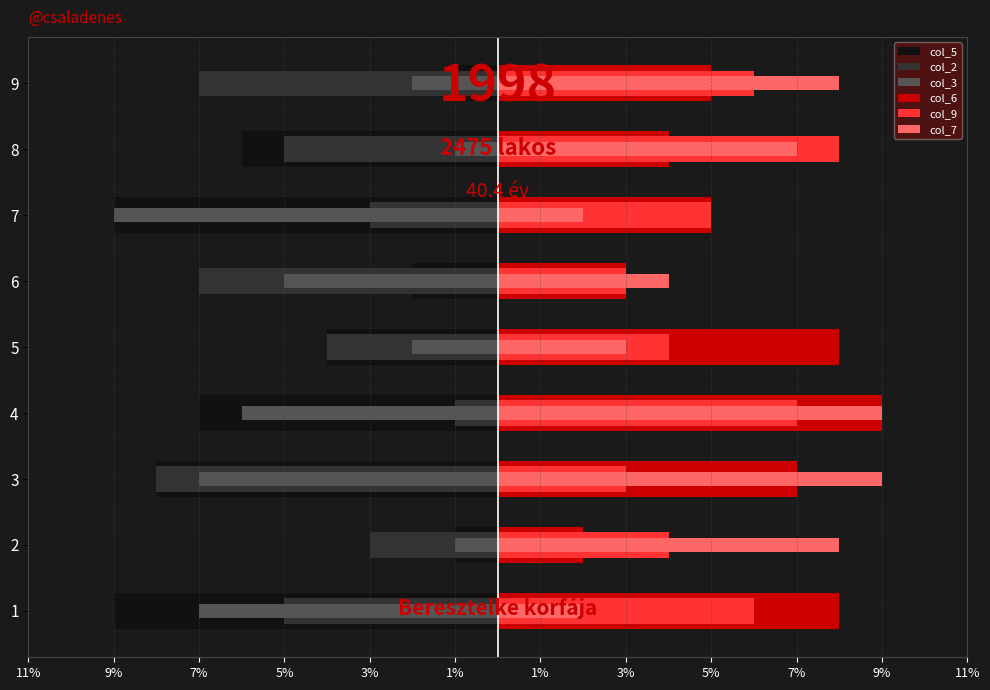

How many col_9 values are between 4 and 6?

5